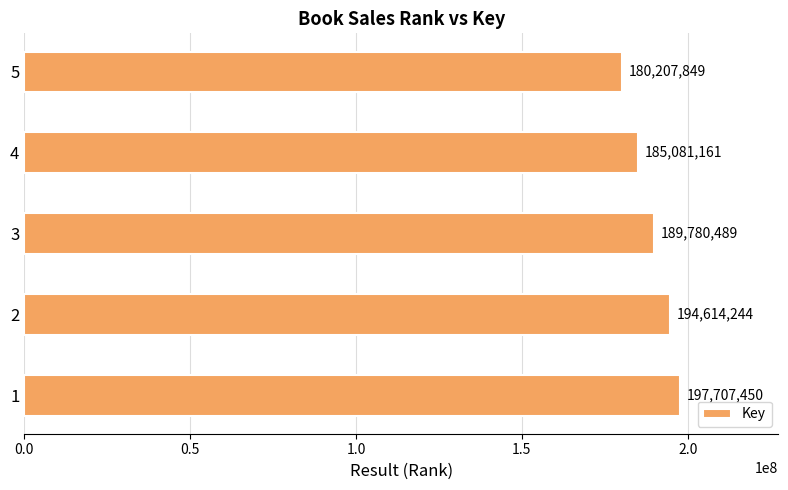

What is the change in value from 1 to 2?

-3093206